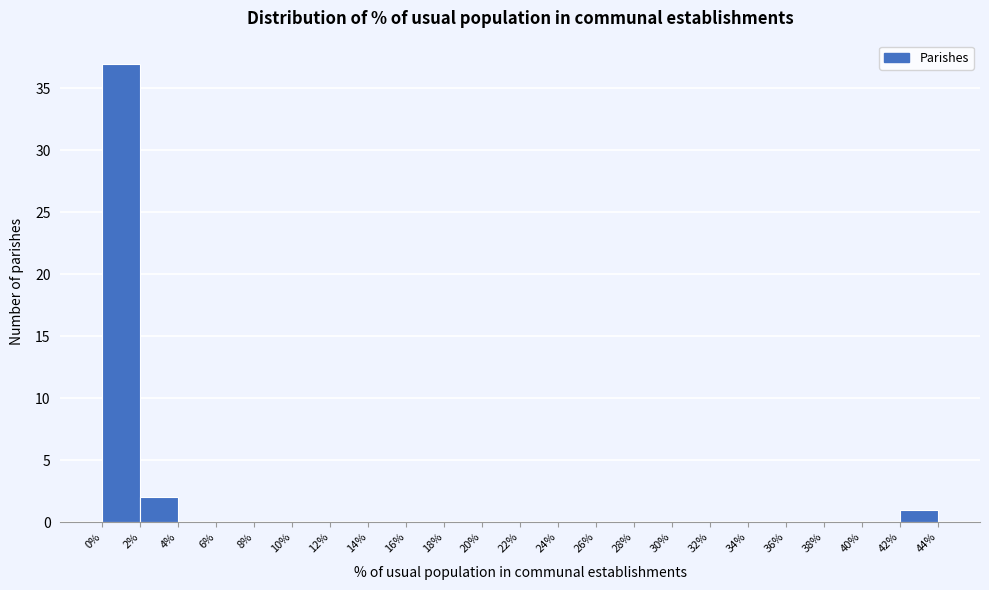

How tall is the bar that spans 2% to 4% on the x-axis? The values are not printed on the chart, so give them approximately, as read against the axis.

2